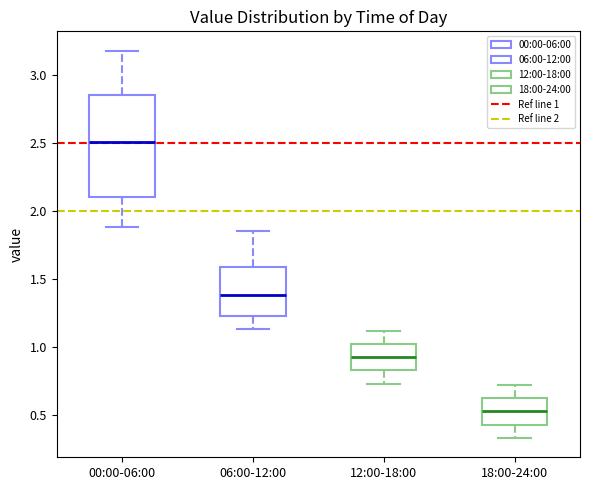

Where is the upper edge of the box for 06:00-12:00 on the y-axis? The values are not printed on the chart, so give them approximately, as read against the axis.

1.60